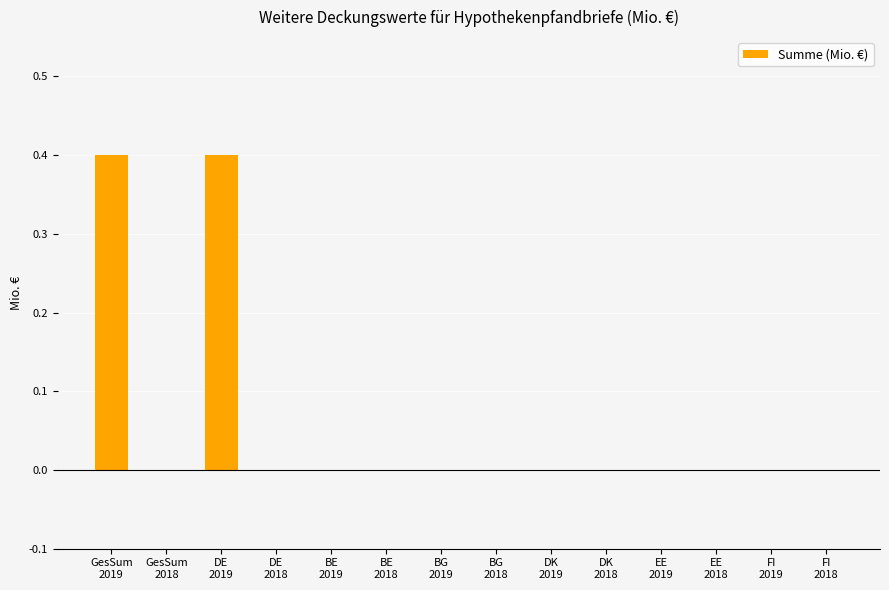

What is the sum of all values?

0.8